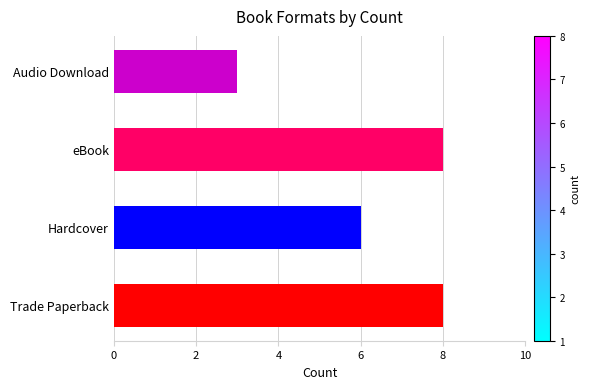

Where is the data nearest to the value 5?

Hardcover